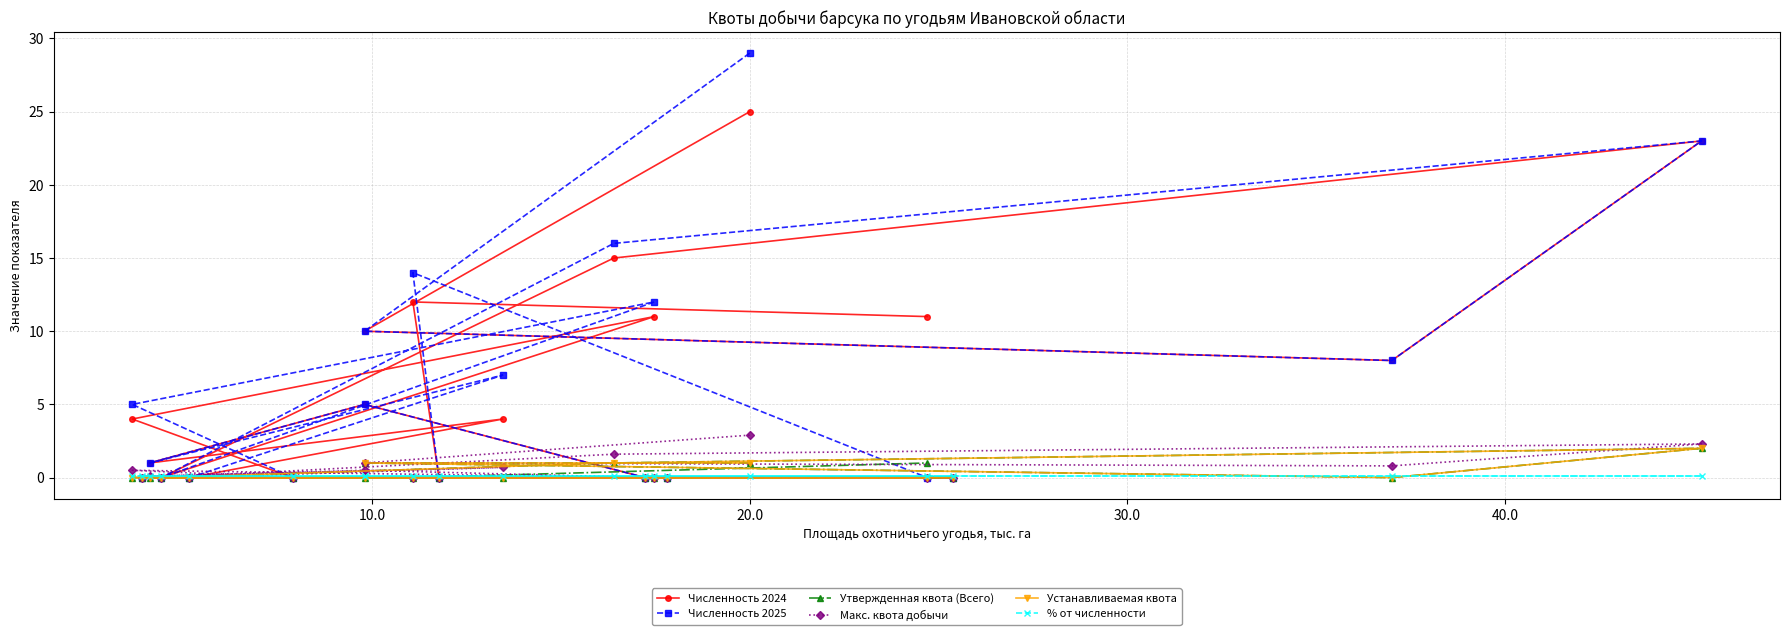

What is the sum of all Численность 2024 values?

129.0